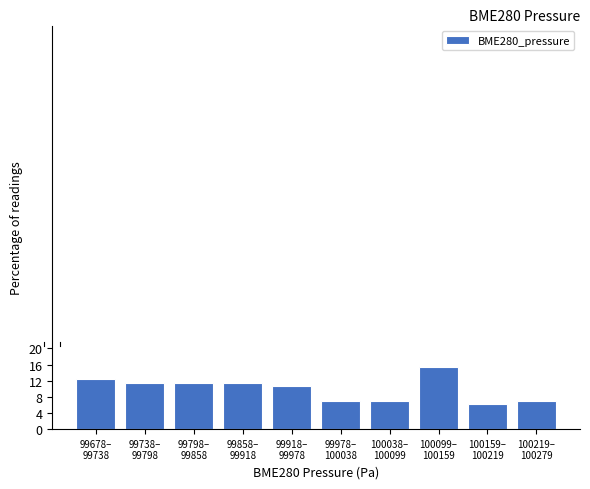

Reading left to right, extract all data points from this chart.

12.3	11.5	11.5	11.5	10.8	6.9	6.9	15.4	6.2	6.9